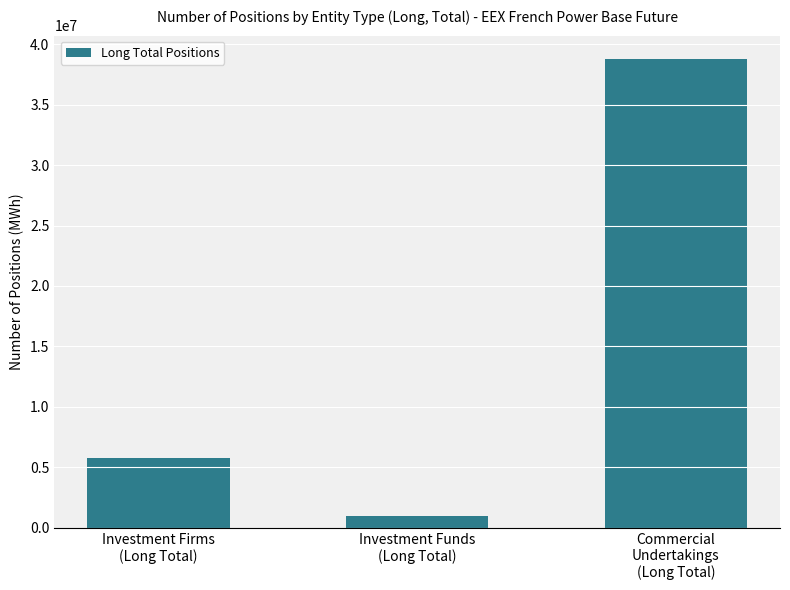

Are the bars horizontal?

No